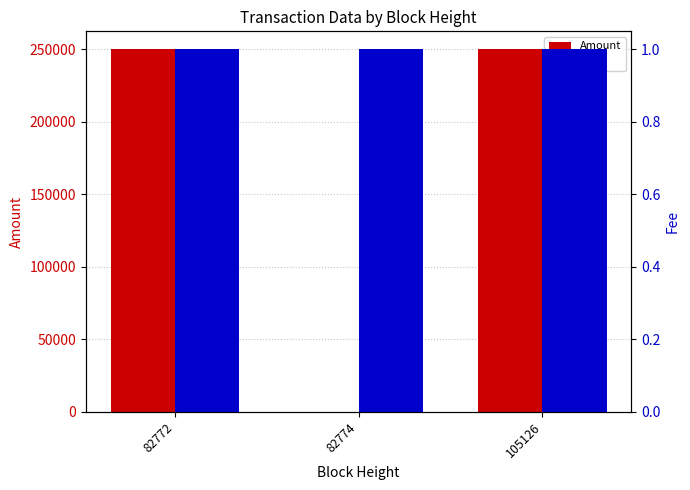

Does the chart contain stacked bars?

No